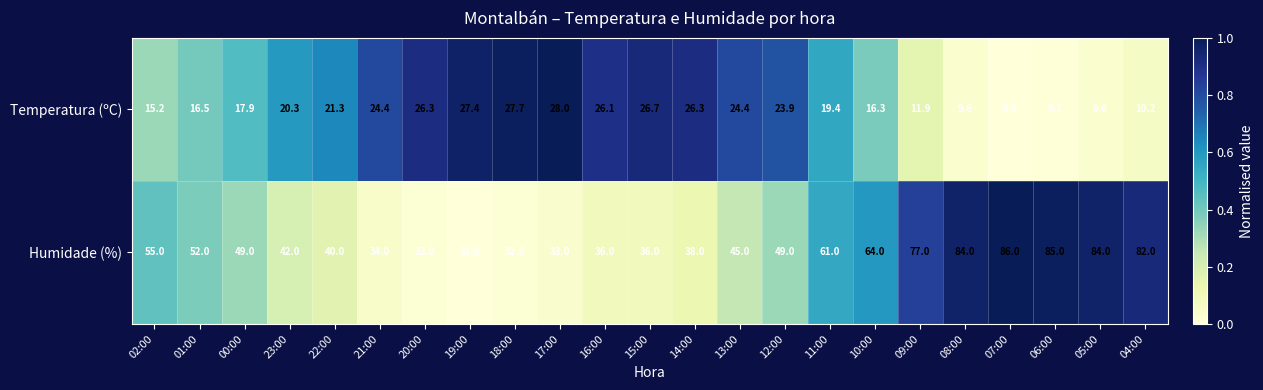

List the series in order of their overall mean, lowest first.

Temperatura (ºC), Humidade (%)